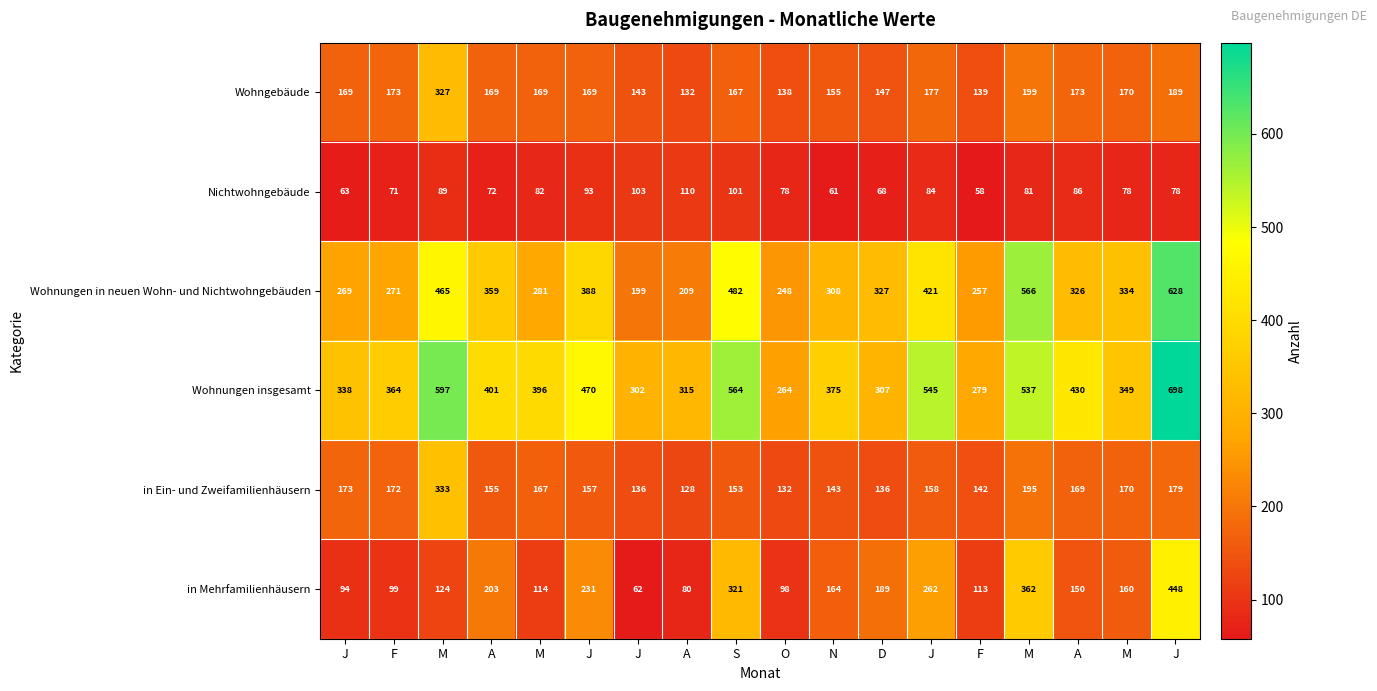

How many data points in Wohnungen insgesamt are less than 396?

9